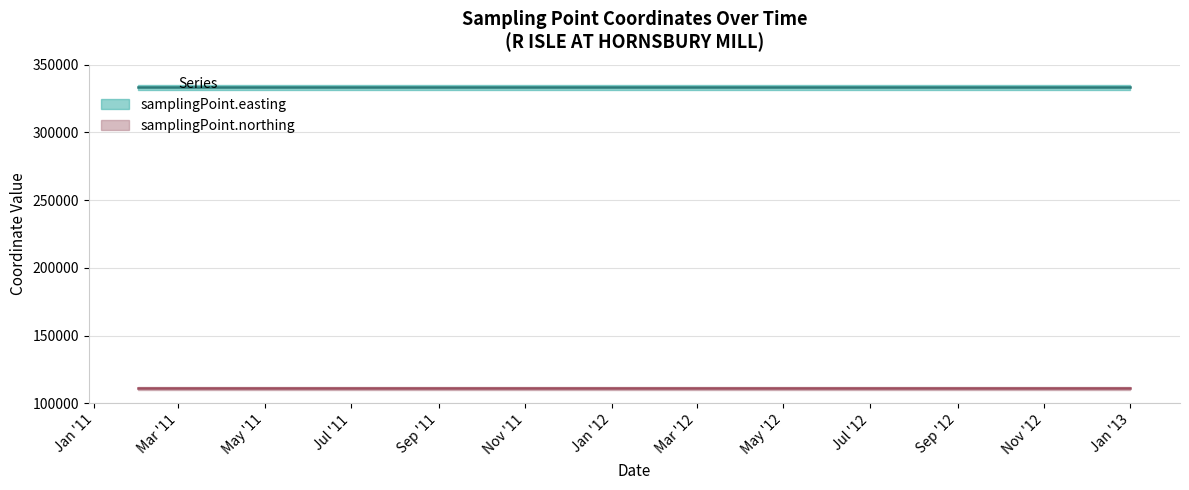

True or false: samplingPoint.northing and samplingPoint.easting cross at least once.

False